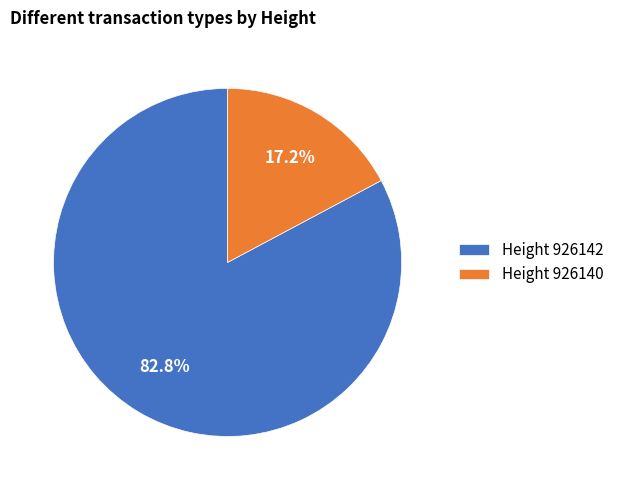

How many slices are in this pie chart?

2